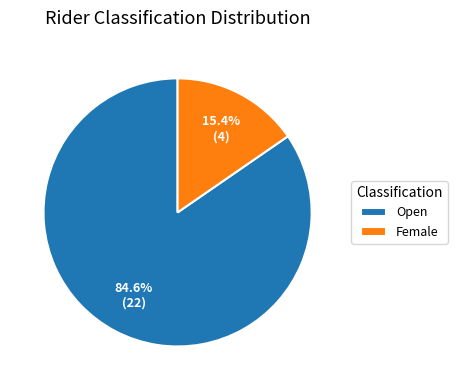

What is the total percentage of Female and Open?

100.0%